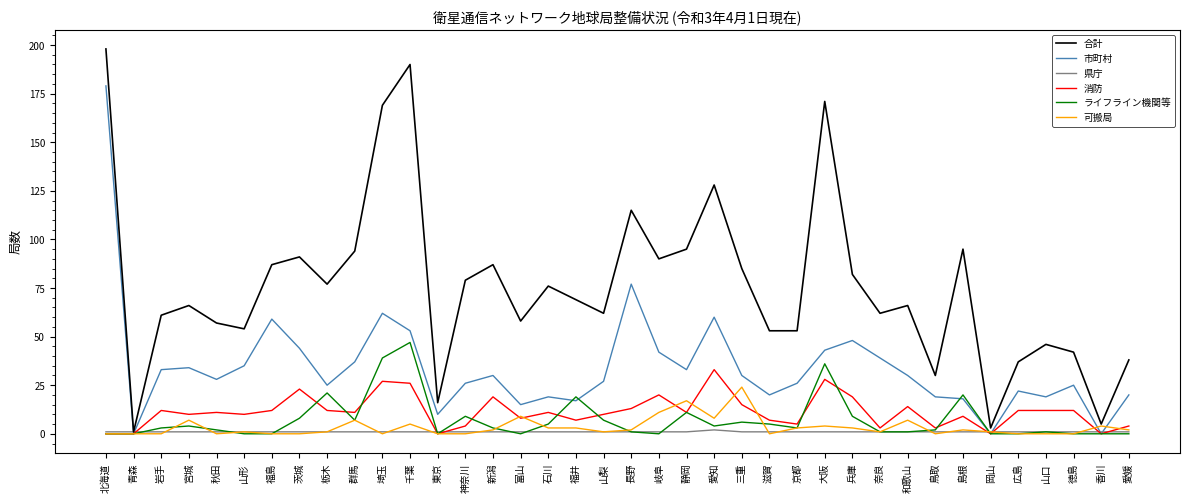

What is the maximum value shown in the chart?

198